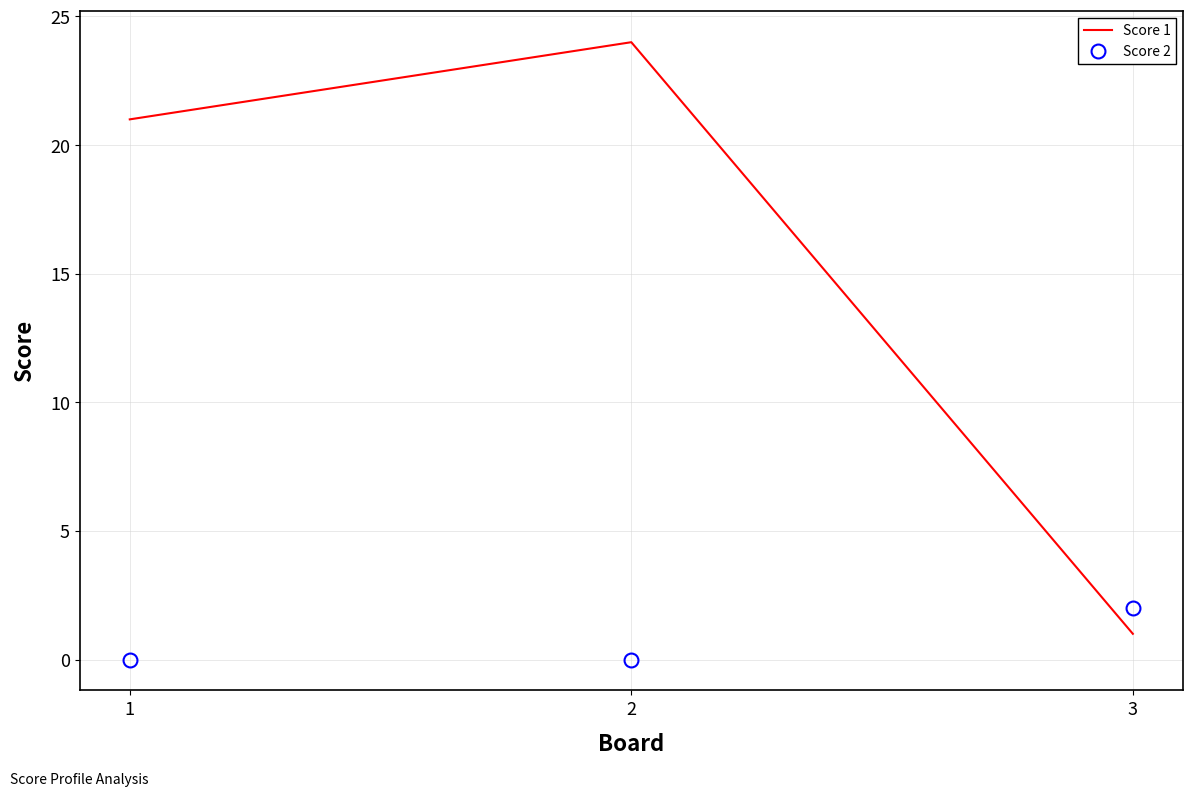

Rank the series at 3 from lowest to highest value.

Score 1, Score 2